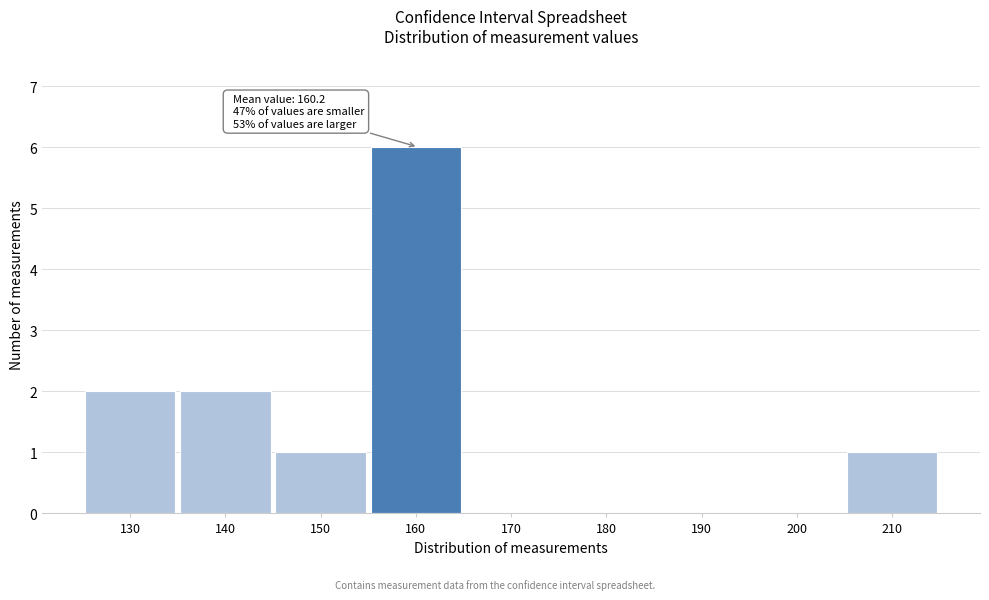

Reading left to right, list all the values displayed in this chart.

130=2	140=2	150=1	160=6	170=0	180=0	190=0	200=0	210=1